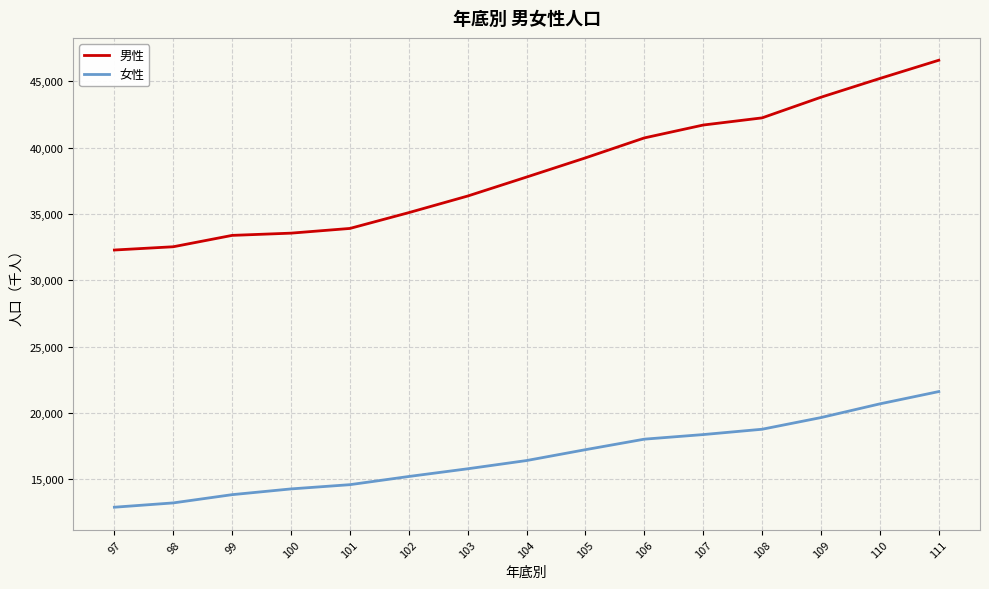

True or false: 男性 has a value of 68856 at 106.

False